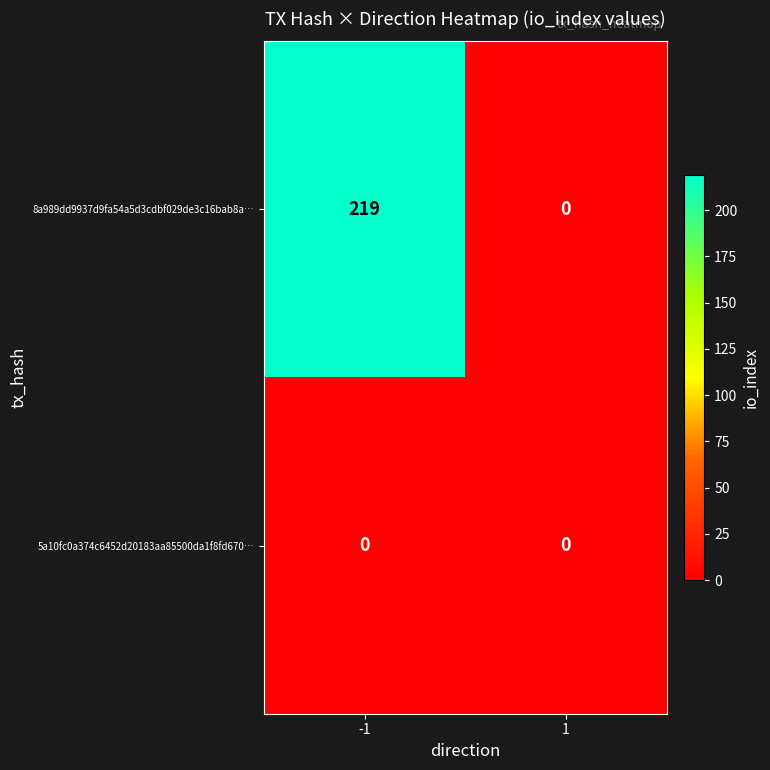

Reading right to left, extract all data points from this chart.

8a989dd9937d9fa54a5d3cdbf029de3c16bab8a…: 1=0	-1=219
5a10fc0a374c6452d20183aa85500da1f8fd670…: 1=0	-1=0